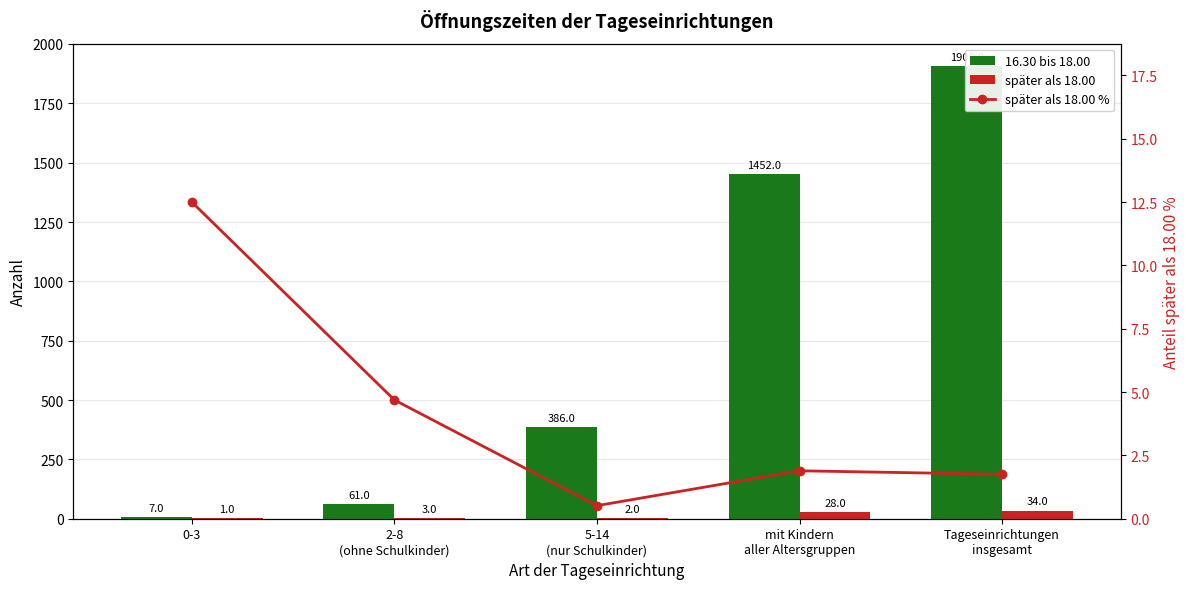

Which series changed the most between 2-8
(ohne Schulkinder) and 5-14
(nur Schulkinder)?

16.30 bis 18.00